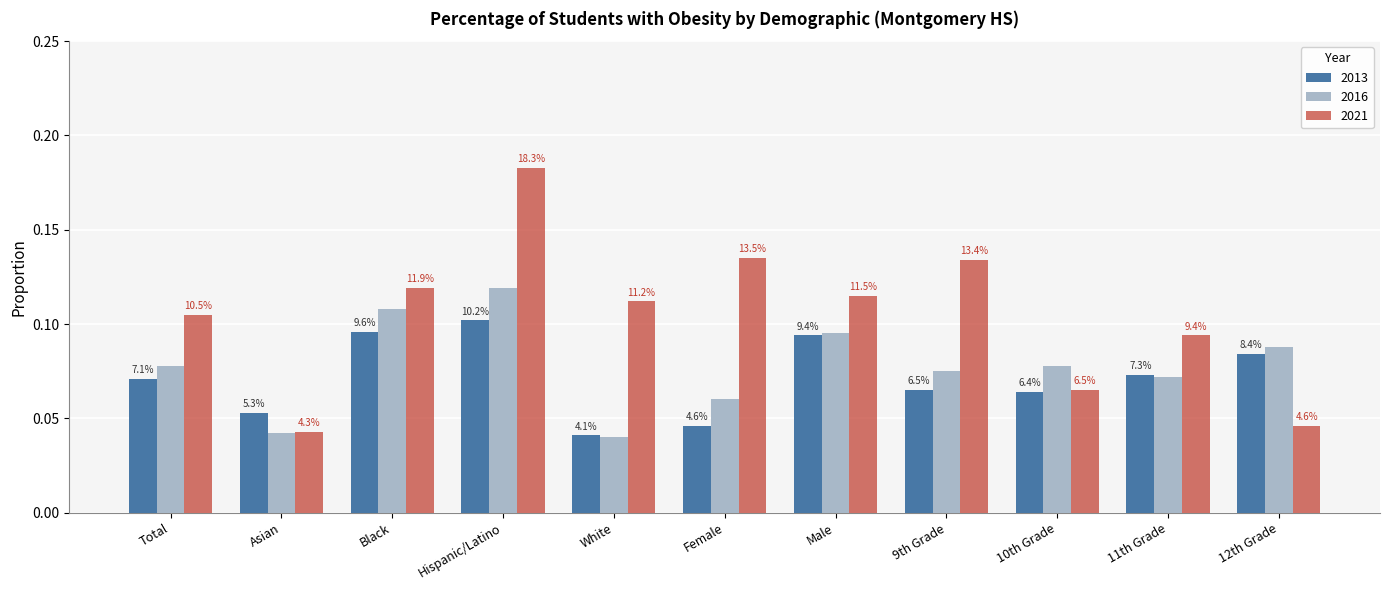

Between Black and 11th Grade, which is larger?

Black